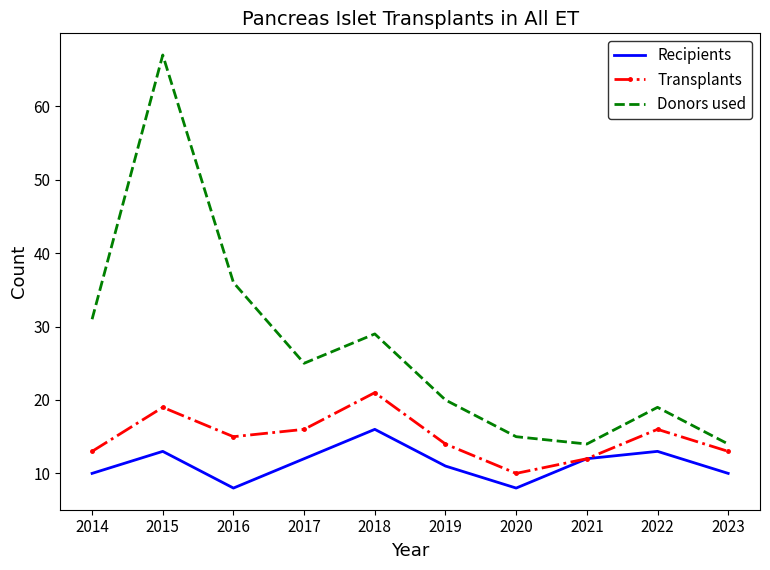

What is the total value across all series at 2016?

59